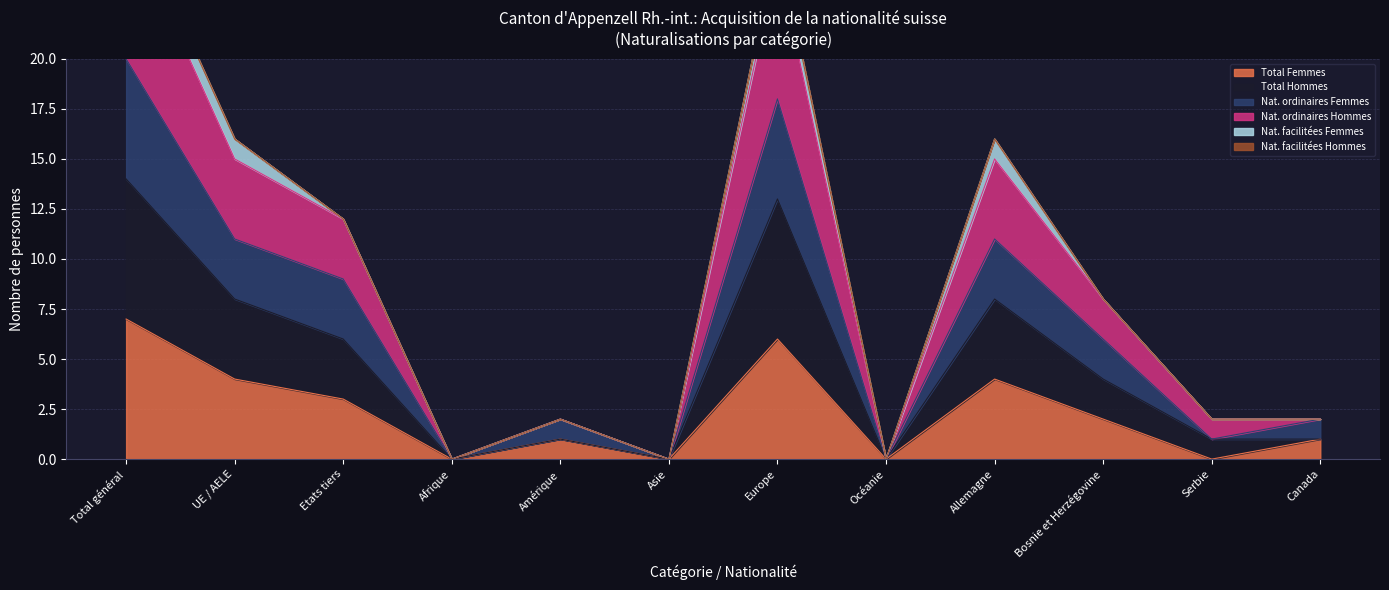

The value of Total Femmes at Bosnie et Herzégovine is 3. True or false?

False